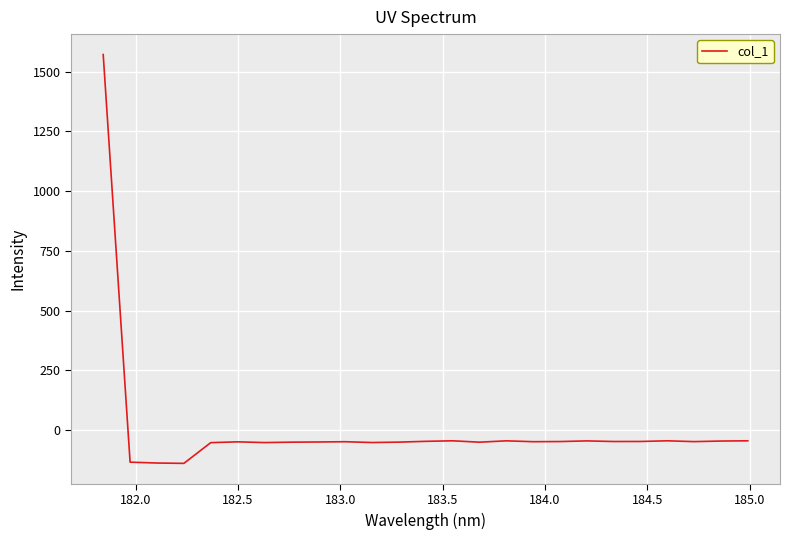

What is the maximum value shown in the chart?

1572.0